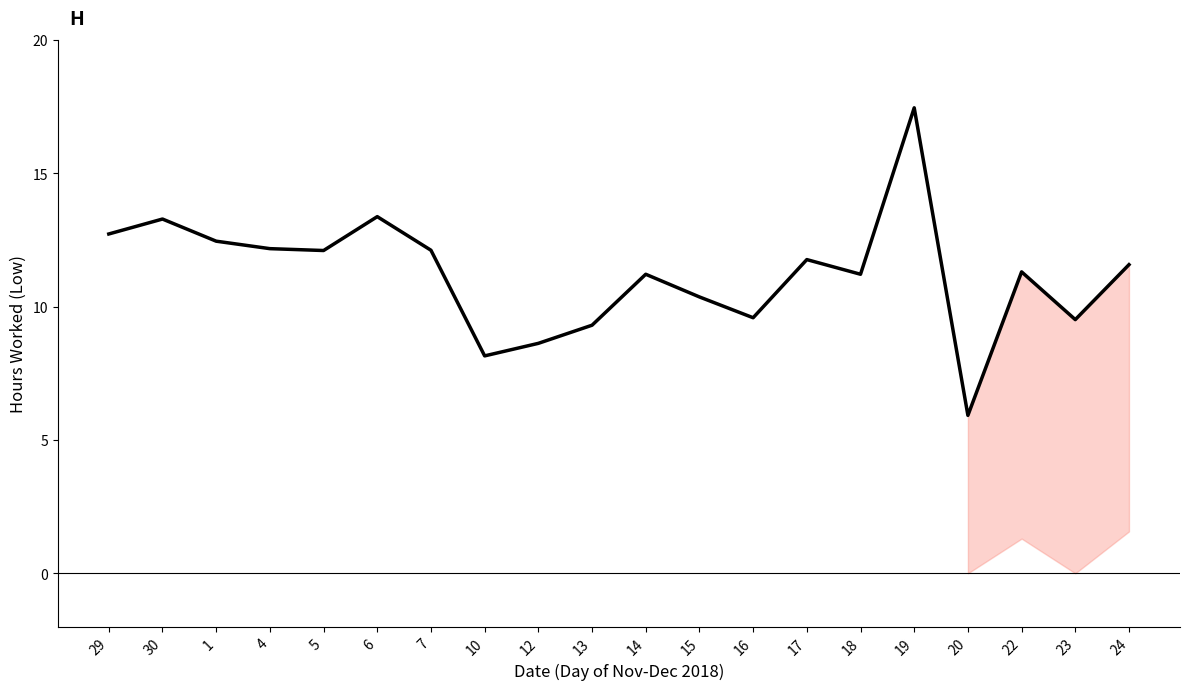

What is the average value?

11.2